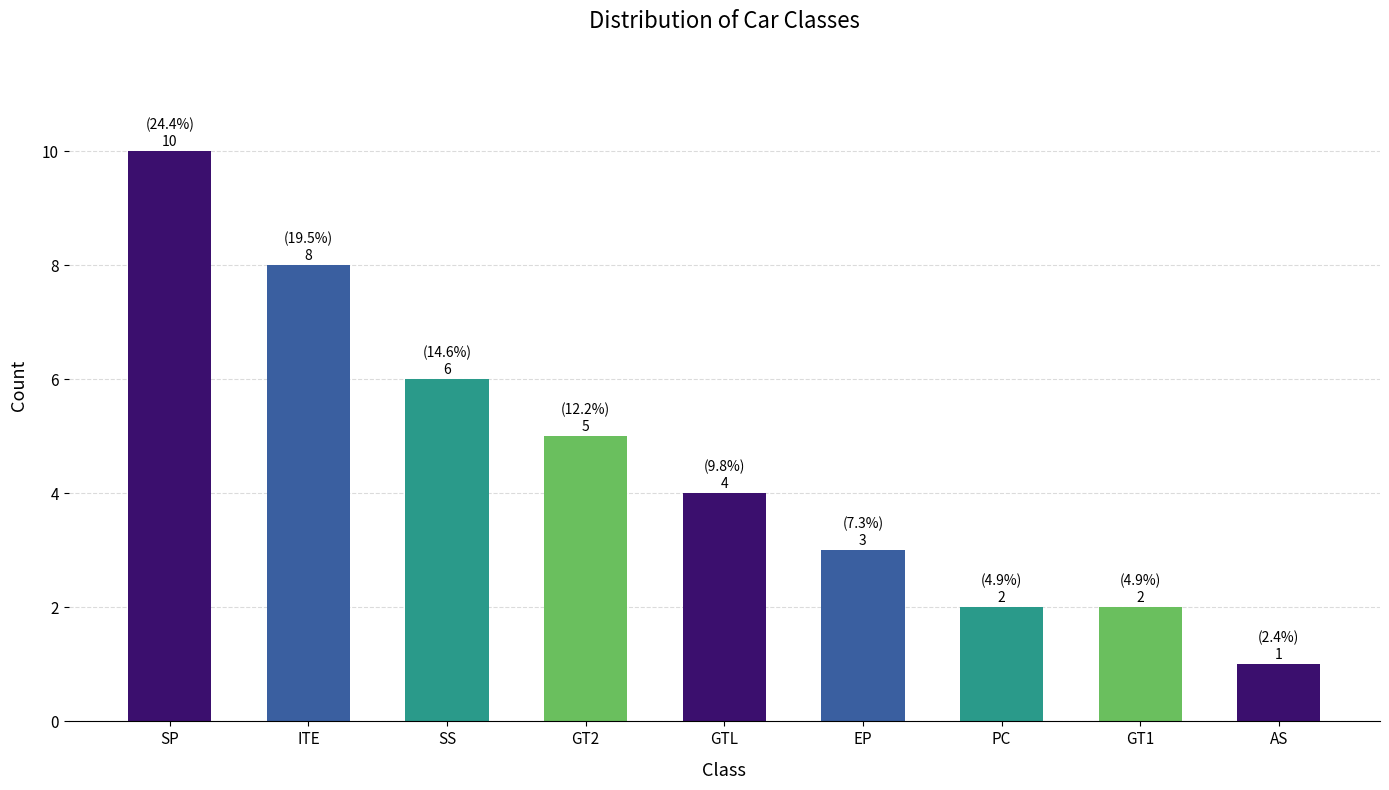

What is the change in value from EP to PC?

-1